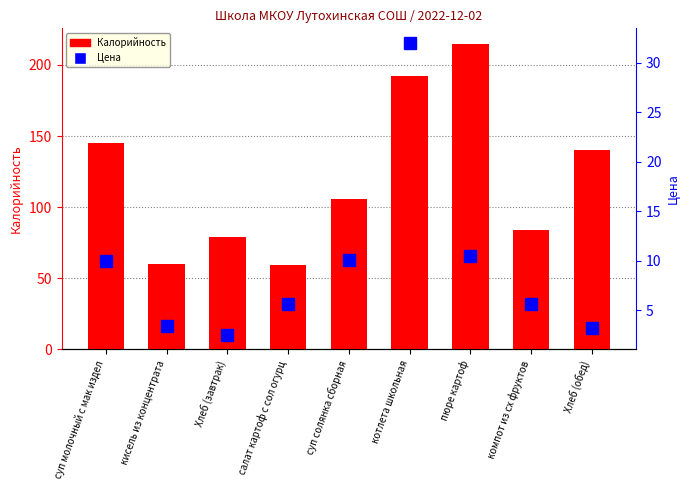

Rank the series by their average value, from lowest to highest.

Цена, Калорийность